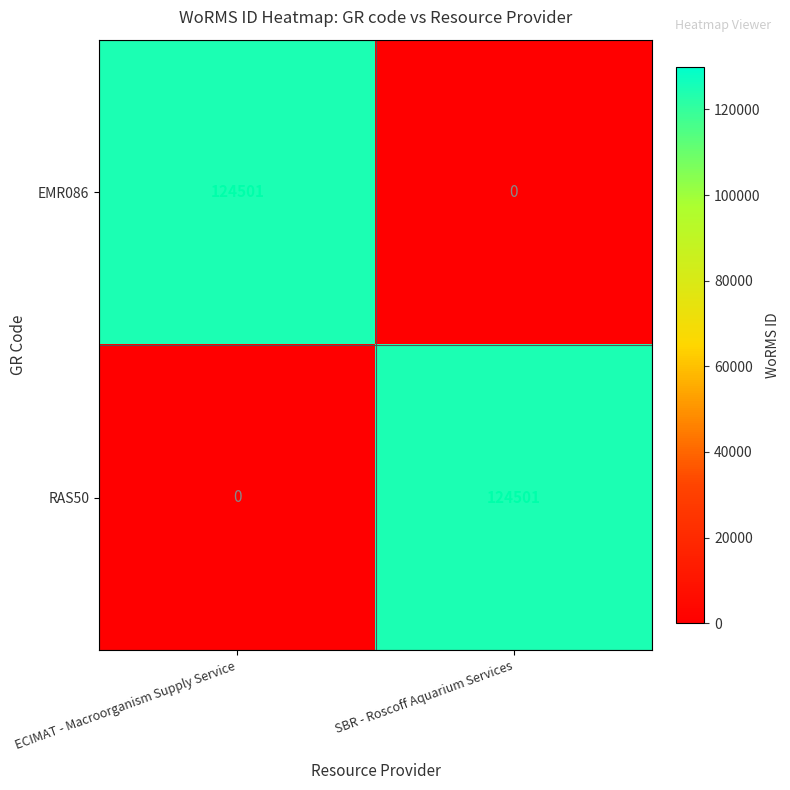

What is the approximate value of RAS50 at SBR - Roscoff Aquarium Services?

124501